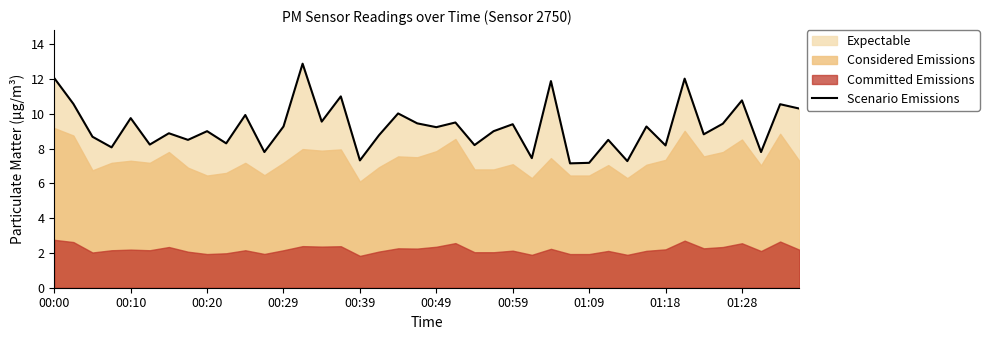

What is the lowest value of the Scenario Emissions series?

7.2